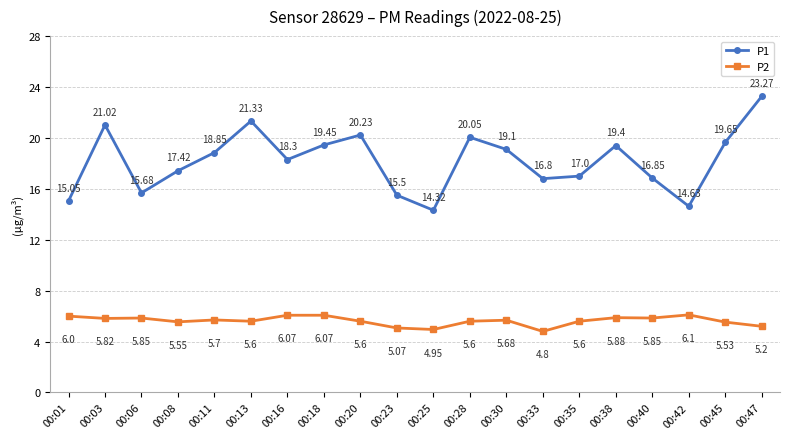

Which category has the lowest value across all series?

00:33